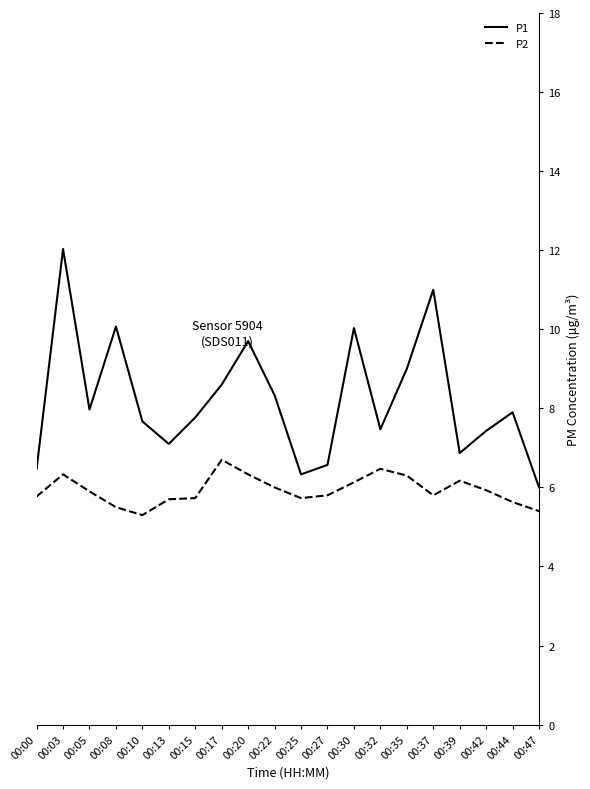

What is the average value of the P1 series?

8.2